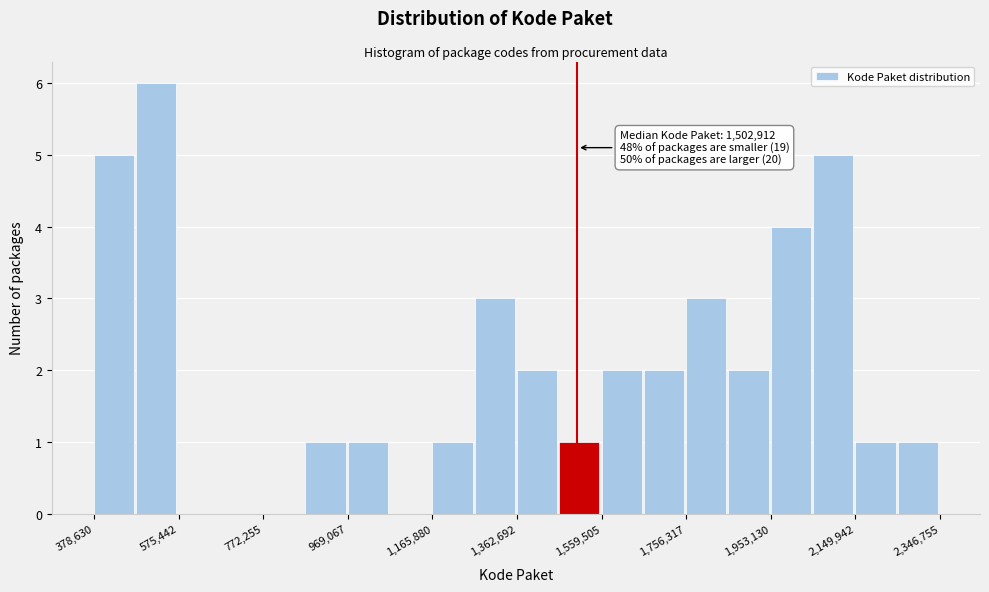

Which range on the x-axis has the tallest bar?

480000 to 580000